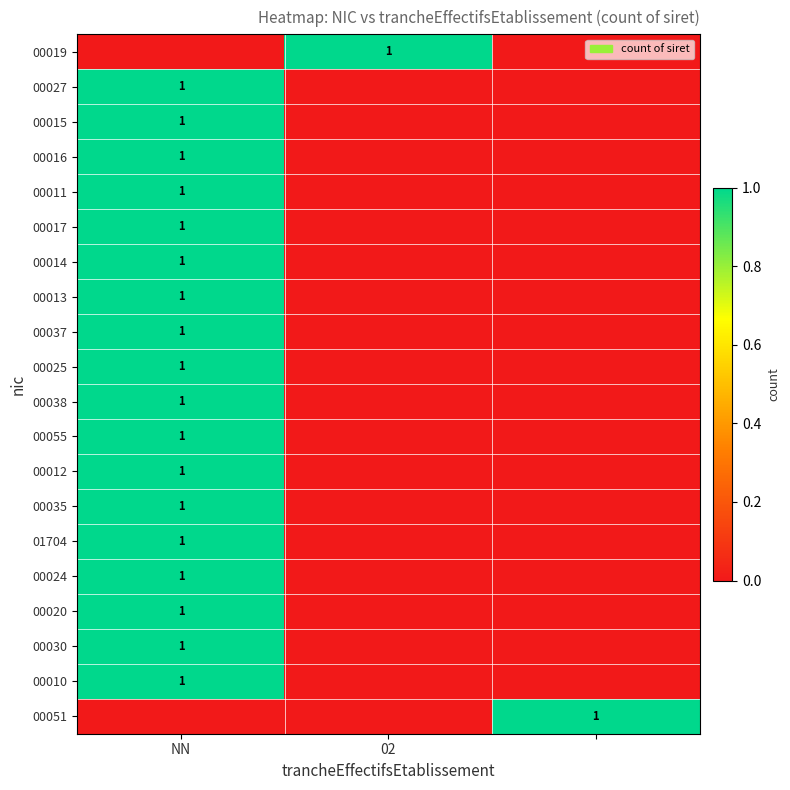

True or false: 01704 has a value of 0 at NN.

False